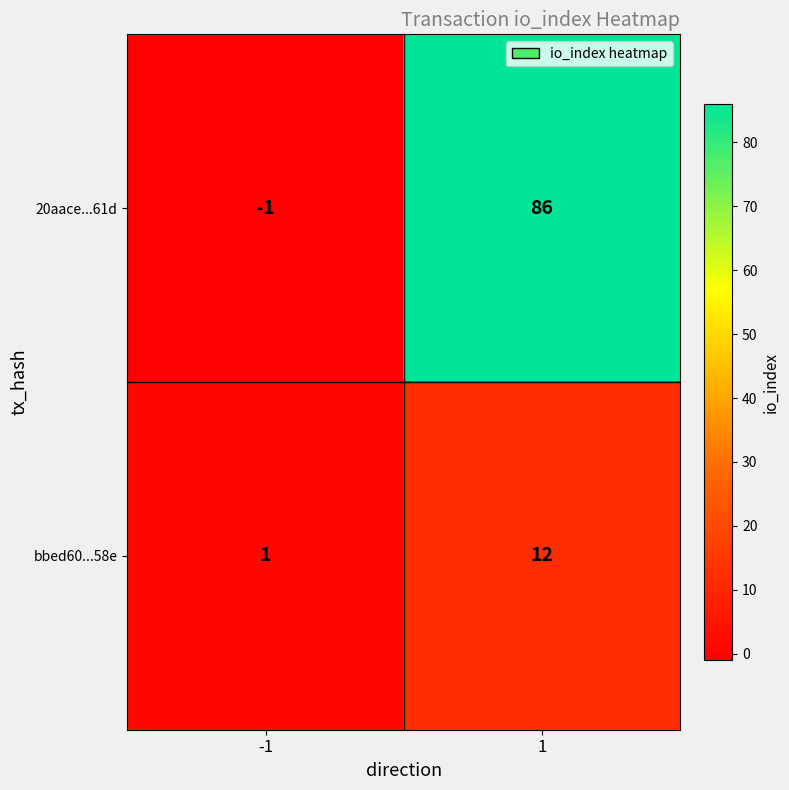

Which series has the largest range (max minus min)?

20aace...61d